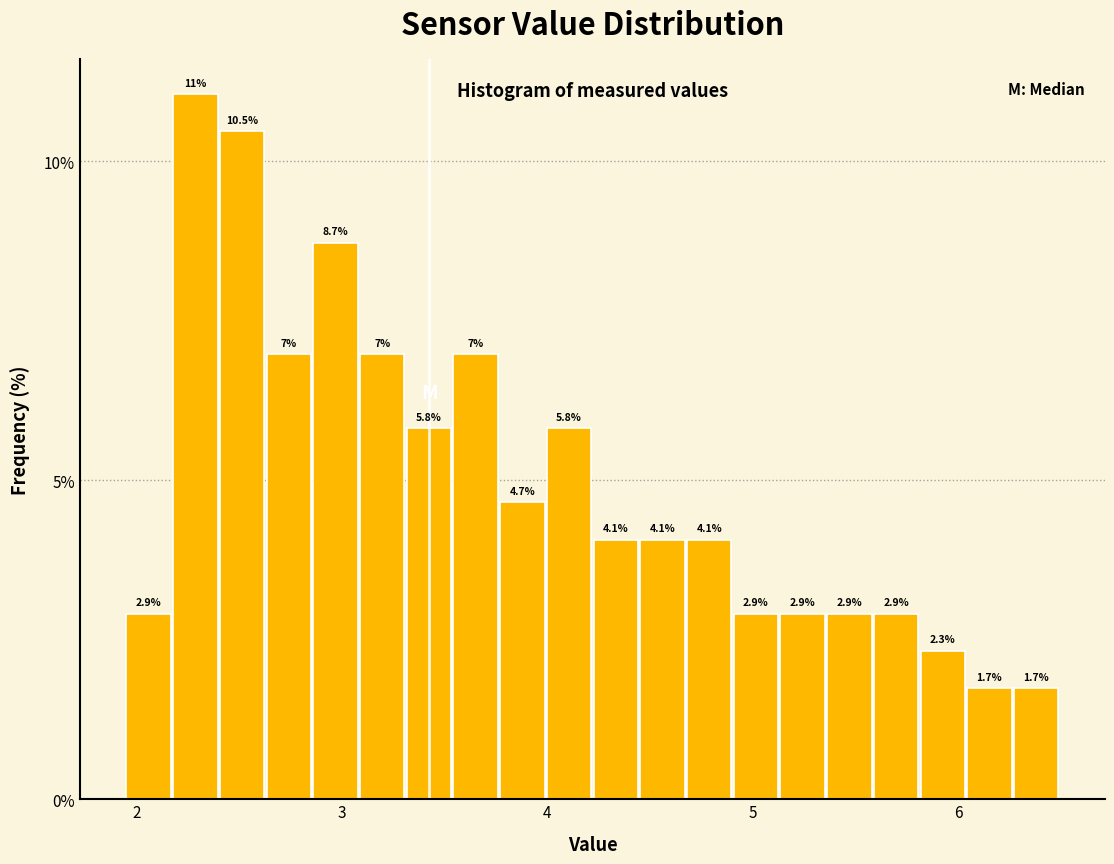

Read against the x-axis, roughly where is the centre of the tallest bar?

2.3